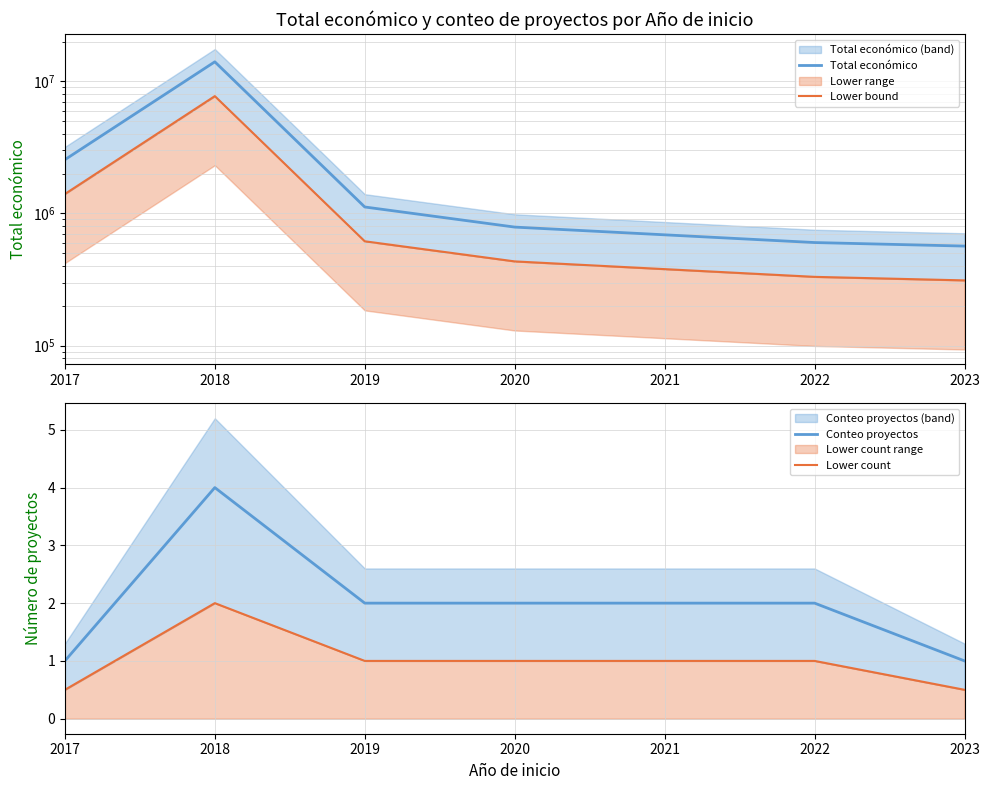

How many values in the Conteo proyectos series are below 2?

2